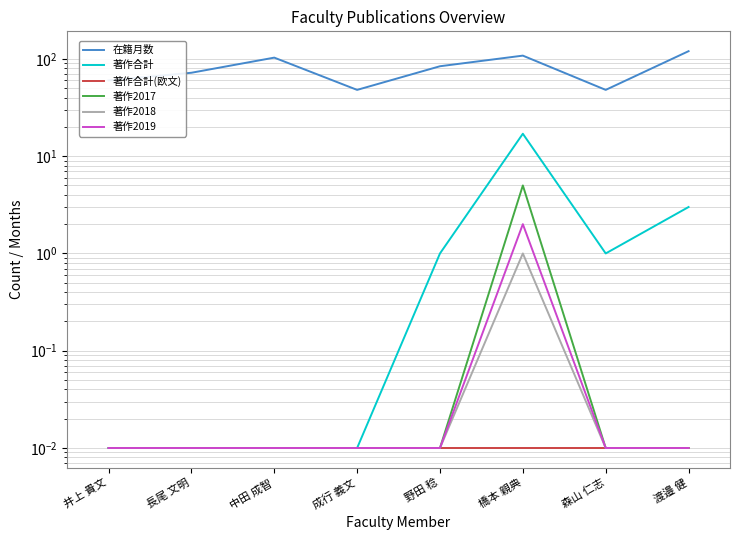

Between 森山 仁志 and 渡邉 健, which series saw the biggest shift?

在籍月数